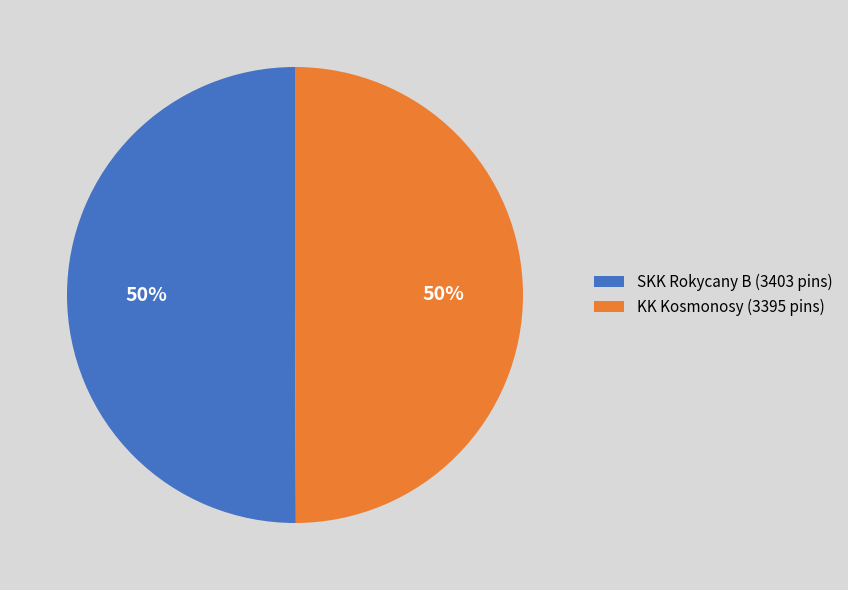

To the nearest percent, what is the average slice percentage?

50%